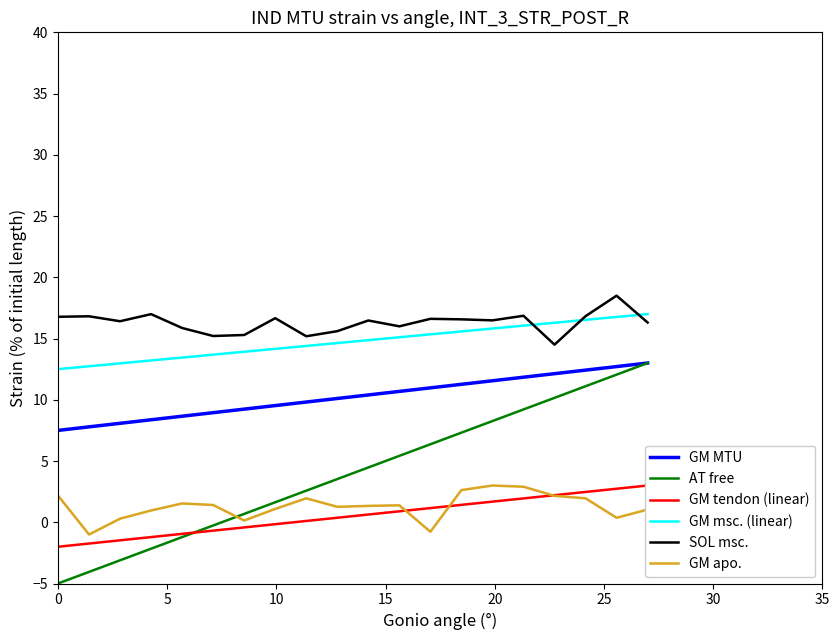

True or false: AT free and GM apo. intersect in this chart.

True